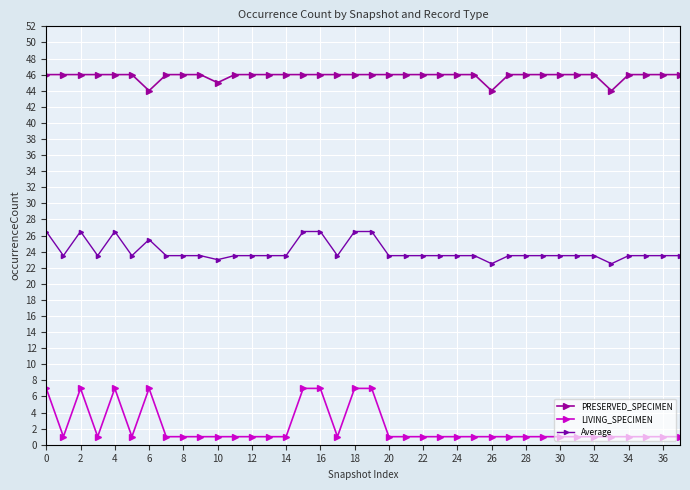

How many lines are shown in the chart?

3